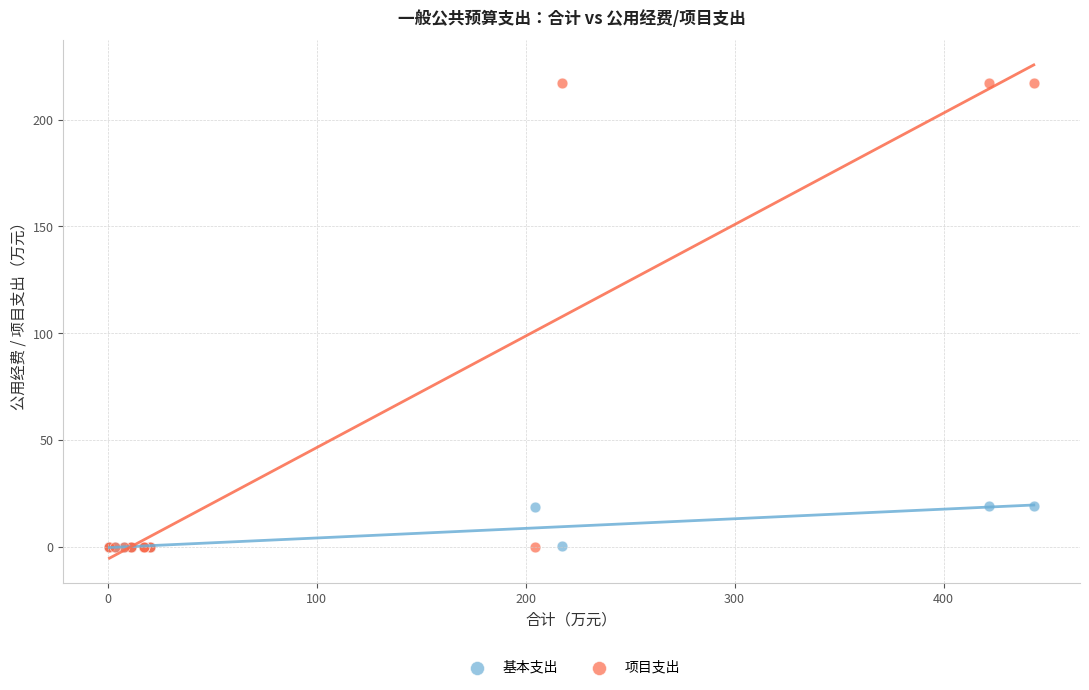

What are all the series names shown in the legend?

基本支出, 项目支出